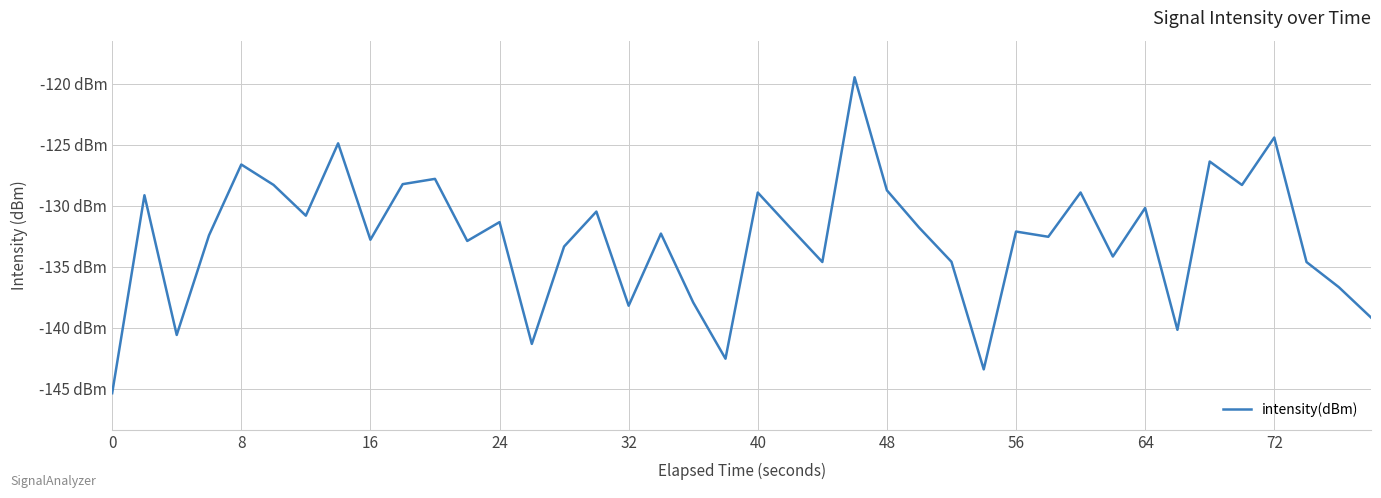

Does the chart display data point markers on the line(s)?

No